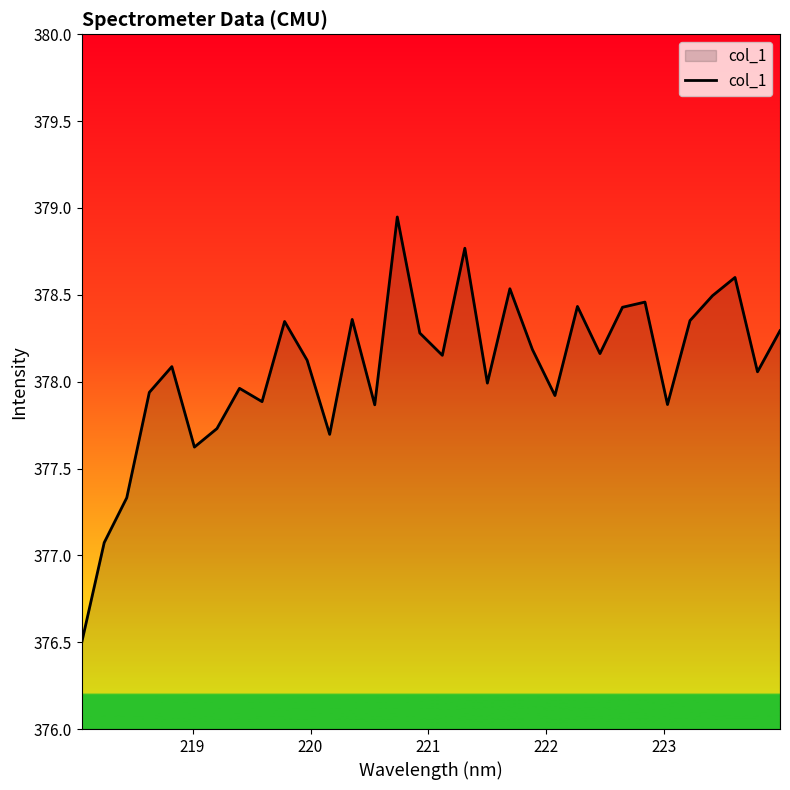

What is the difference between the maximum and minimum values?

2.5